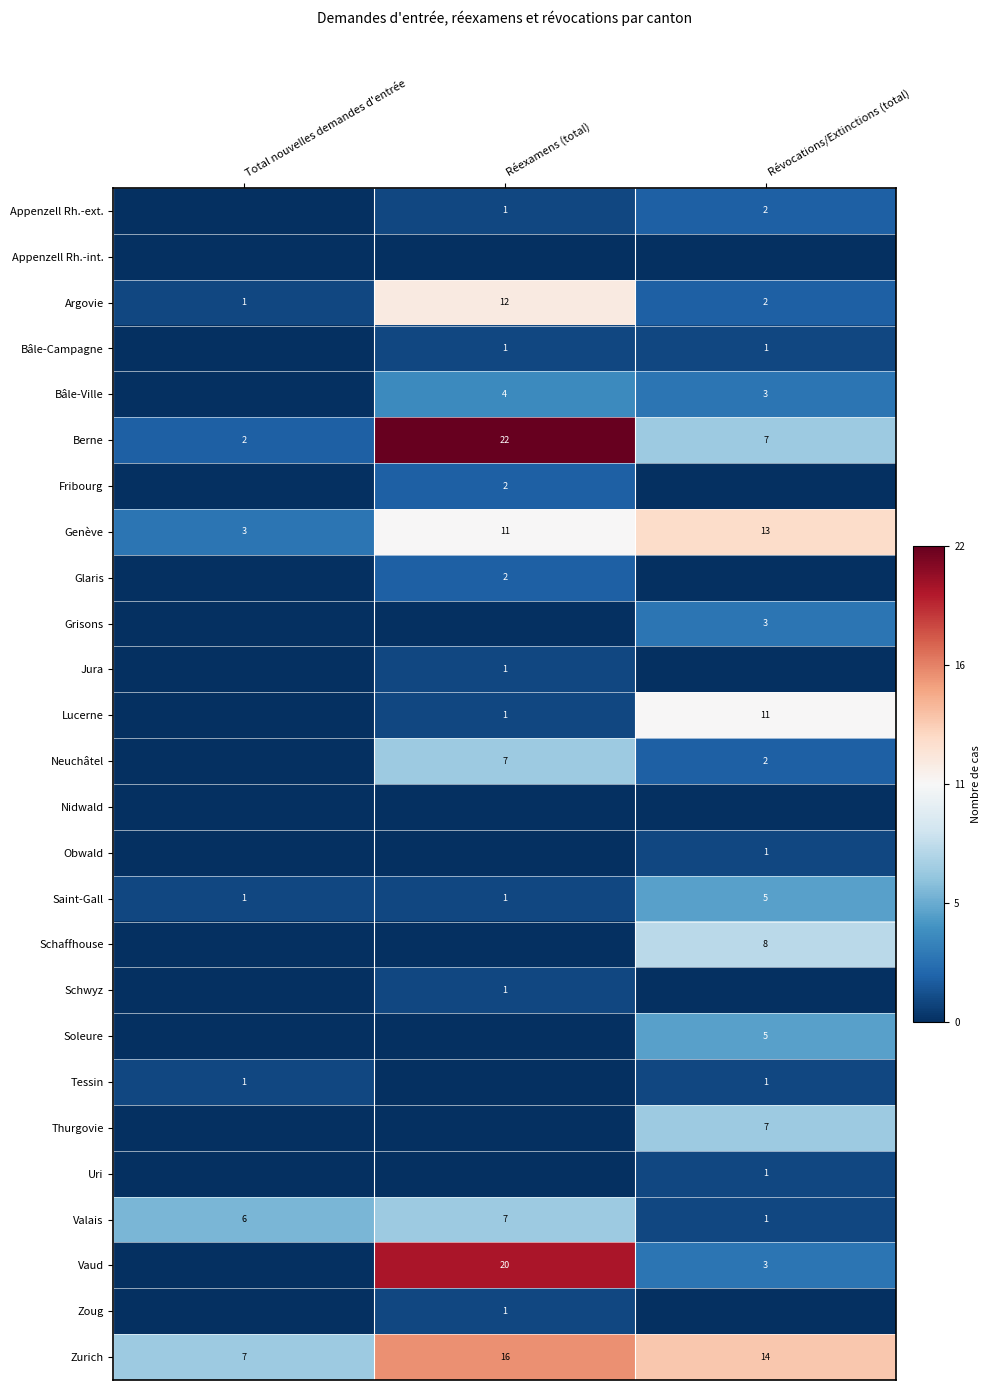

Is it true that Saint-Gall equals 2 at Réexamens (total)?

False